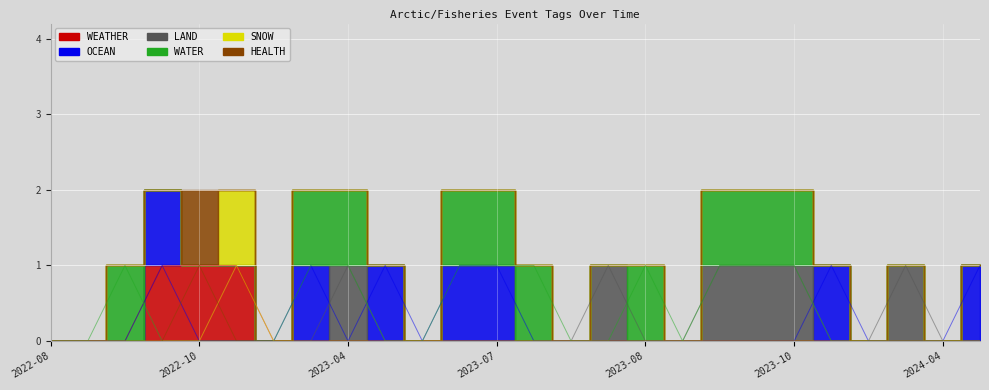

List the labels in order of OCEAN value, largest first.

2022-09-29, 2023-03-15, 2023-05-16, 2023-07-05, 2023-07-05, 2023-11-02, 2024-04-23, 2022-08-01, 2022-08-27, 2022-09-05, 2022-10-01, 2022-10-31, 2023-01-09, 2023-04-05, 2023-06-22, 2023-07-13, 2023-08-03, 2023-08-08, 2023-08-31, 2023-10-06, 2023-10-26, 2023-10-26, 2023-10-26, 2023-11-06, 2024-02-08, 2024-04-06